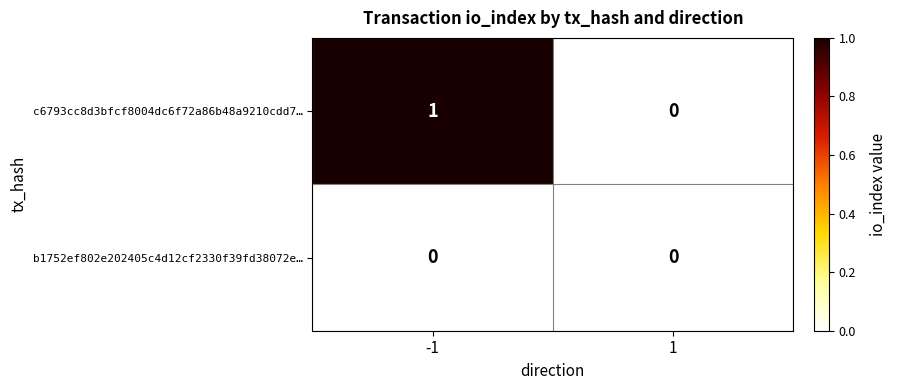

Which series has the widest spread of values?

c6793cc8d3bfcf8004dc6f72a86b48a9210cdd7…